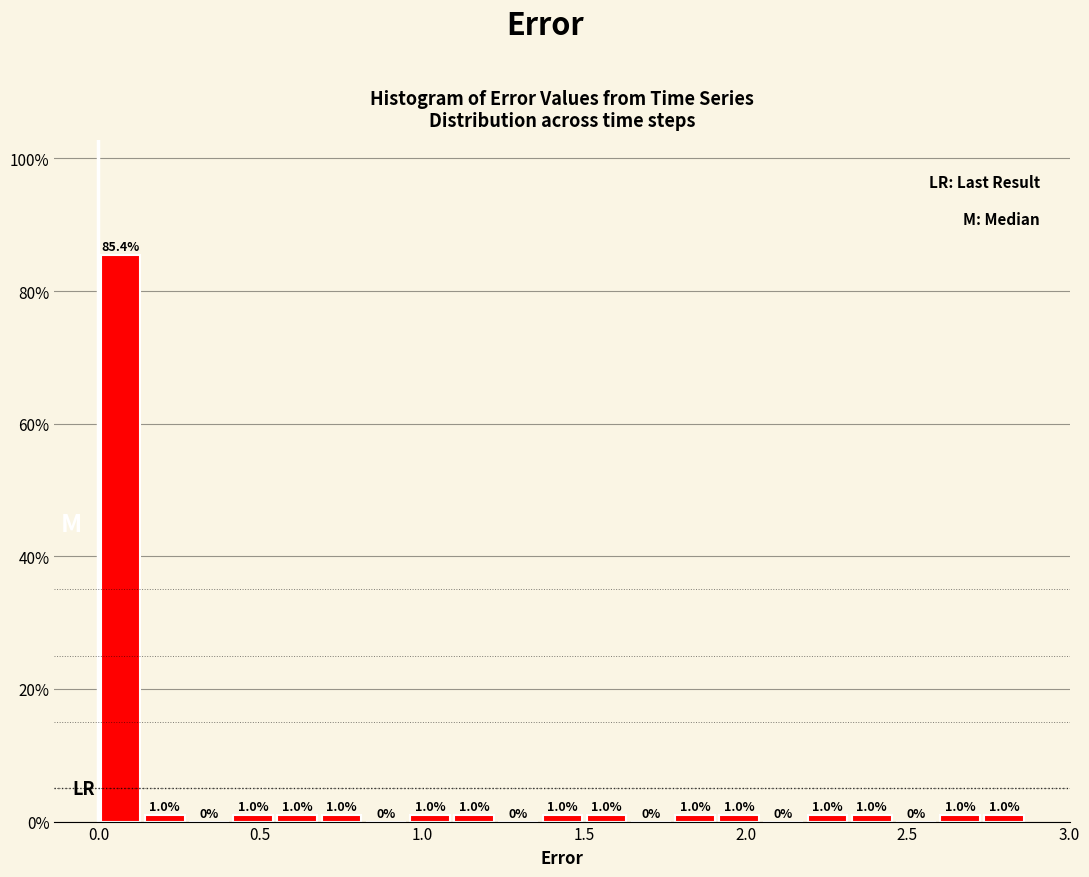

Read against the x-axis, roughly where is the centre of the tallest bar?

0.05